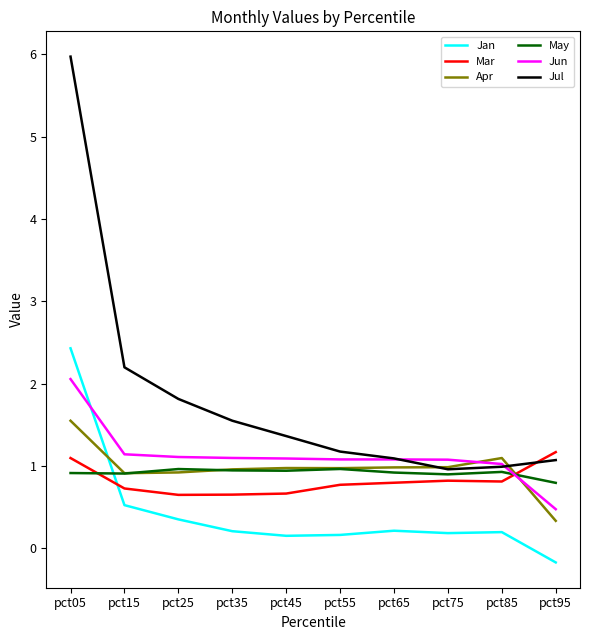

What are all the series names shown in the legend?

Jan, Mar, Apr, May, Jun, Jul